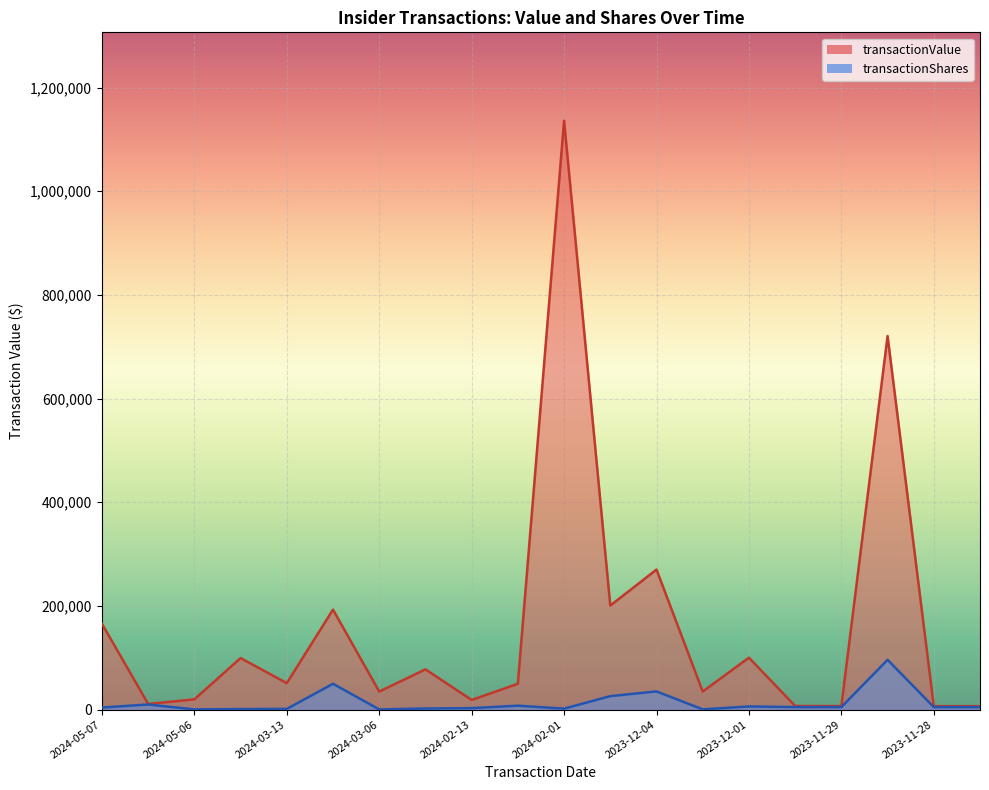

The transactionShares series shows 1892 at 2024-05-03. True or false?

False